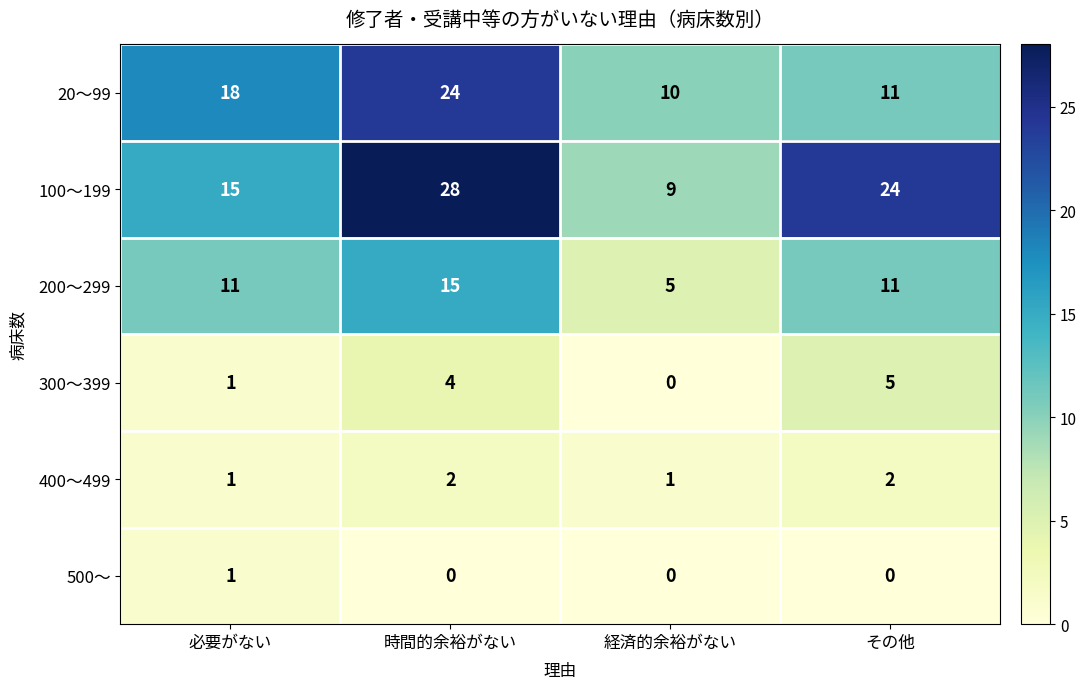

At which category is the sum across all series the highest?

時間的余裕がない